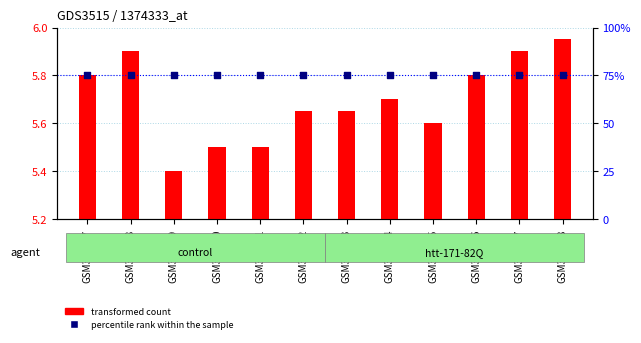

Which series has the largest Y range (max minus min)?

transformed count